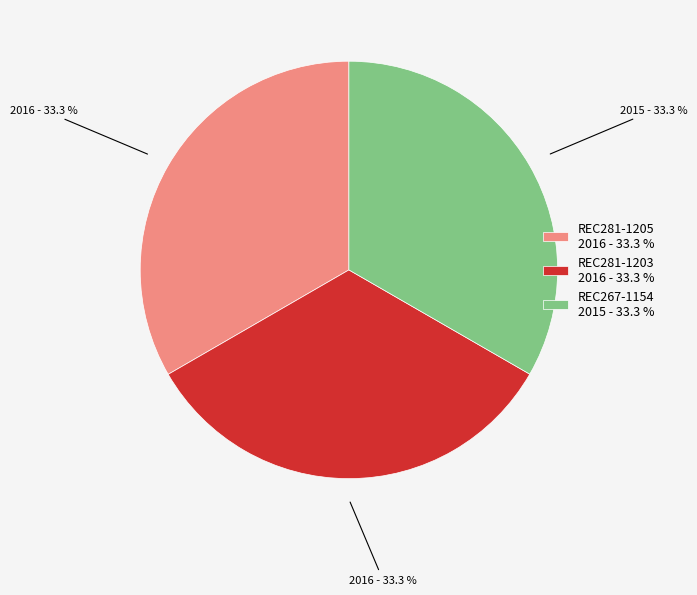

To the nearest percent, what portion does REC281-1205 represent?

33%